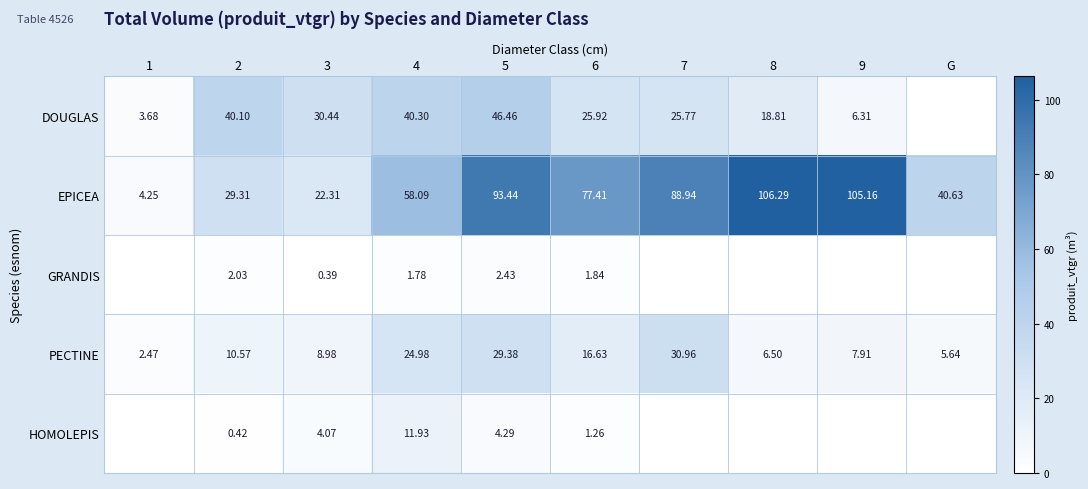

True or false: EPICEA has a value of 88.9 at 7.

True